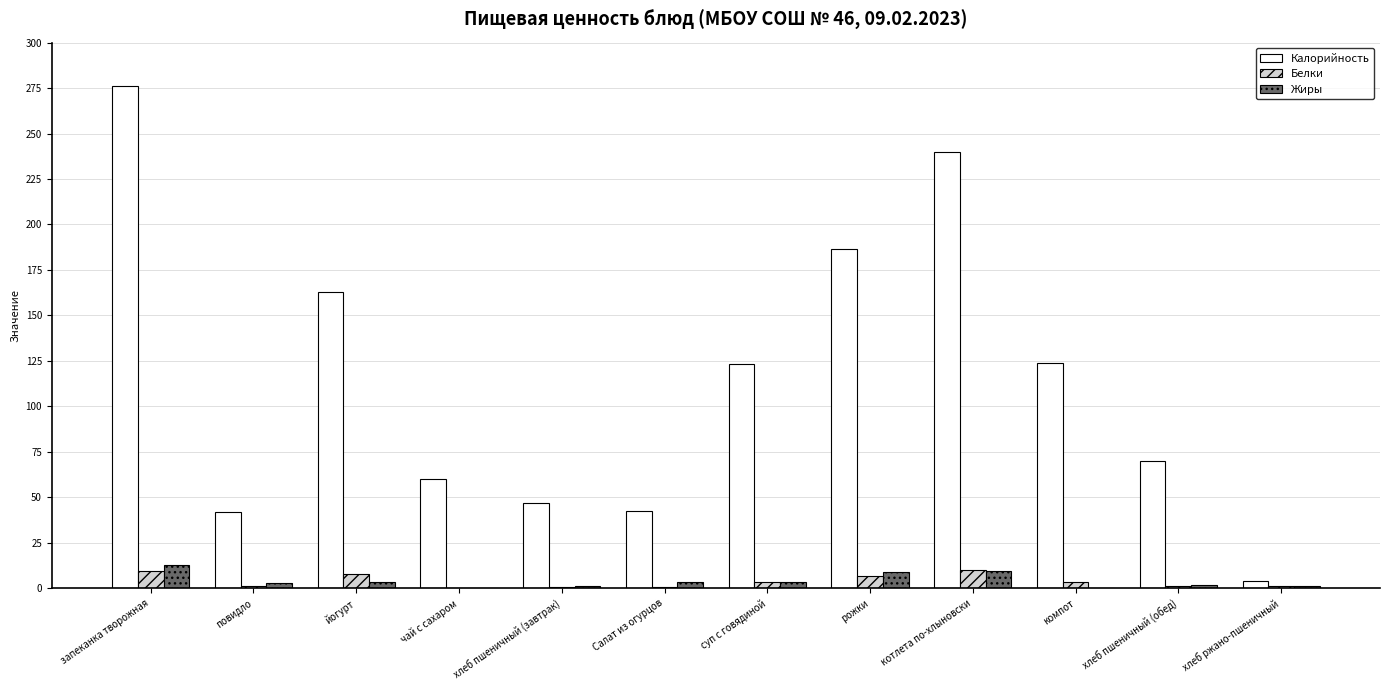

Which series has the largest total across all categories?

Калорийность